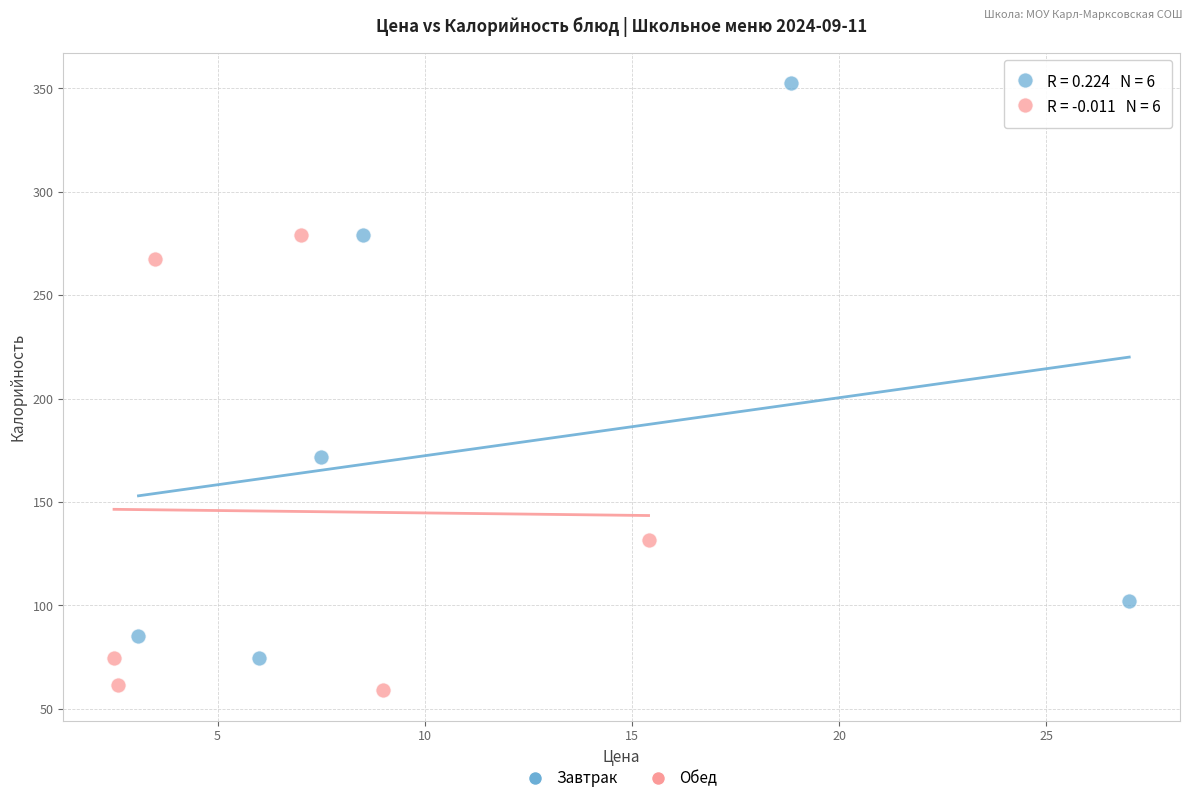

Which series has the largest Y range (max minus min)?

Завтрак